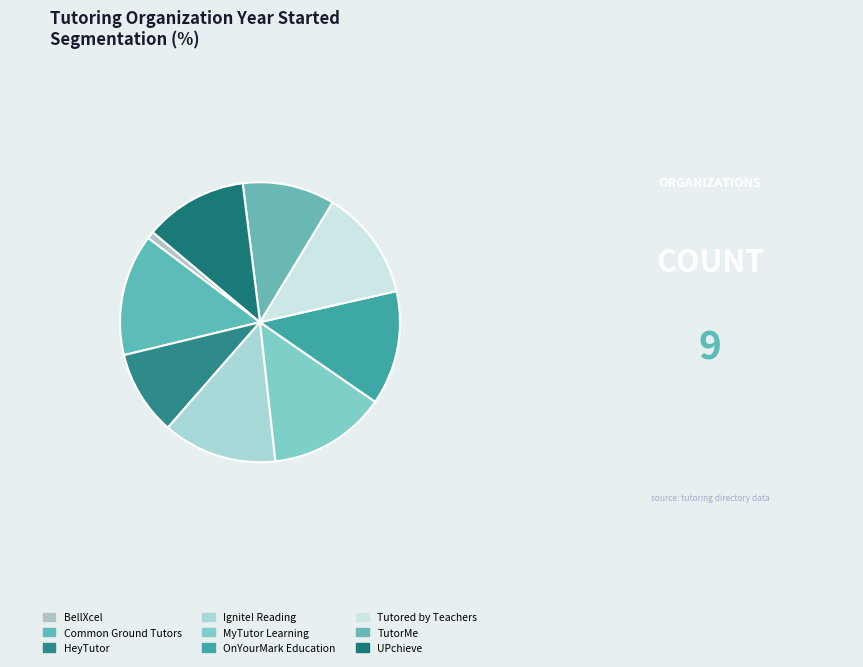

To the nearest percent, what portion does TutorMe represent?

11%